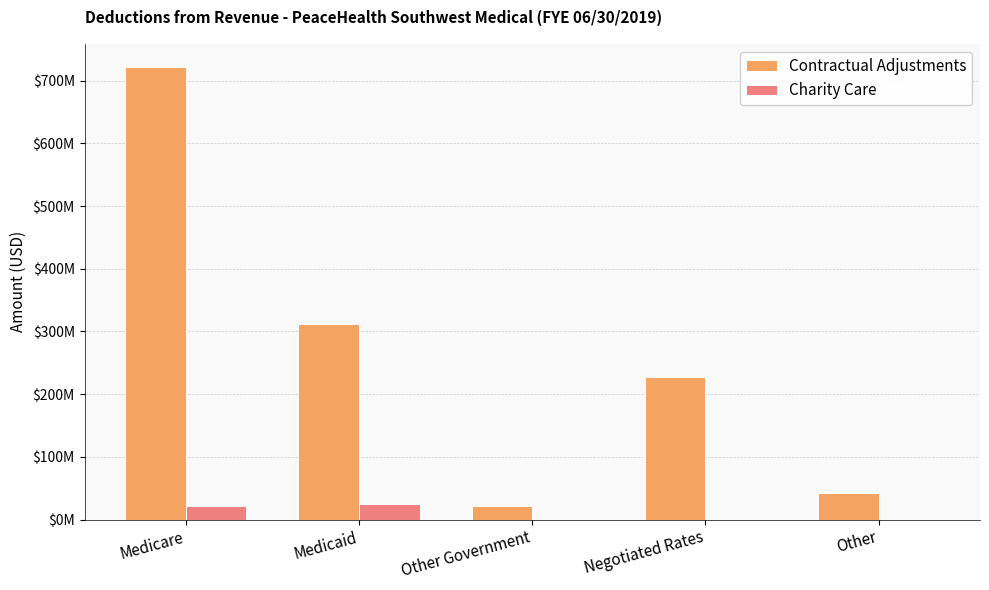

What is the value of the Contractual Adjustments bar at the 5th from the left?

42173370.8